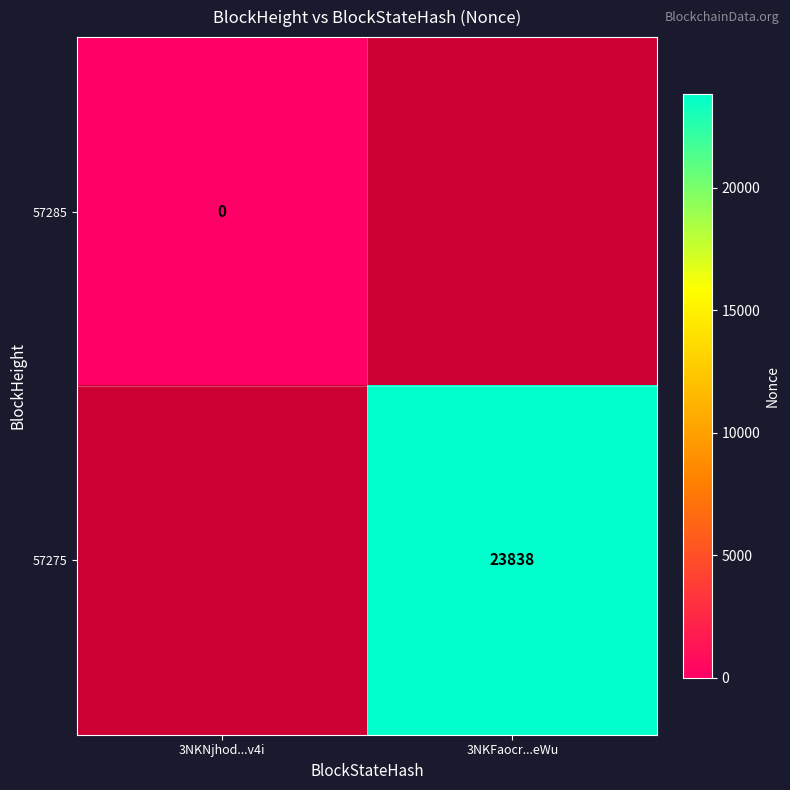

How many categories are shown in the chart?

2